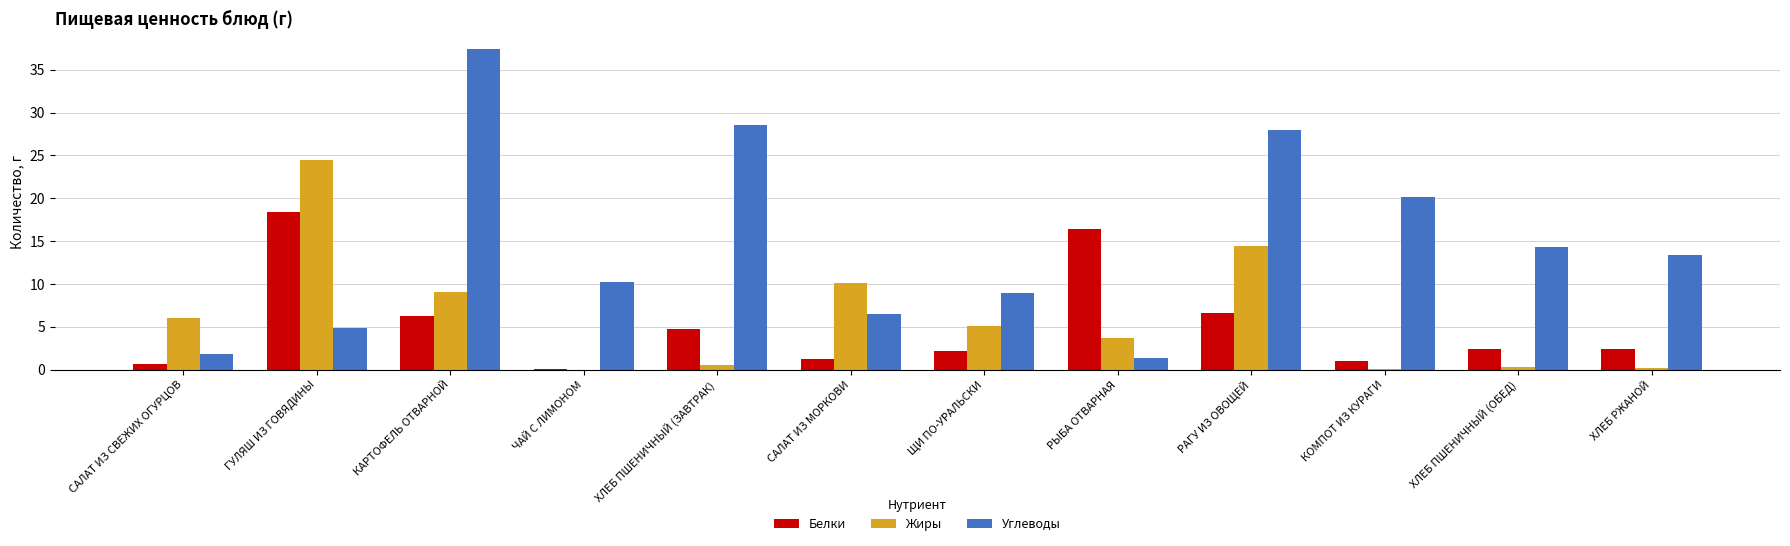

What is the total value across all series at САЛАТ ИЗ СВЕЖИХ ОГУРЦОВ?

8.6